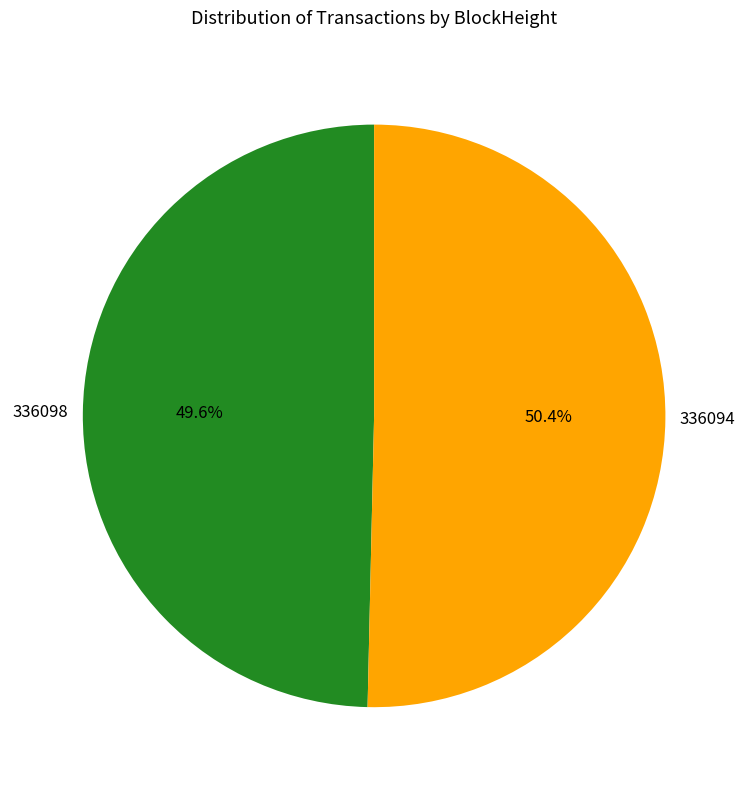

To the nearest percent, what is the average slice percentage?

50%